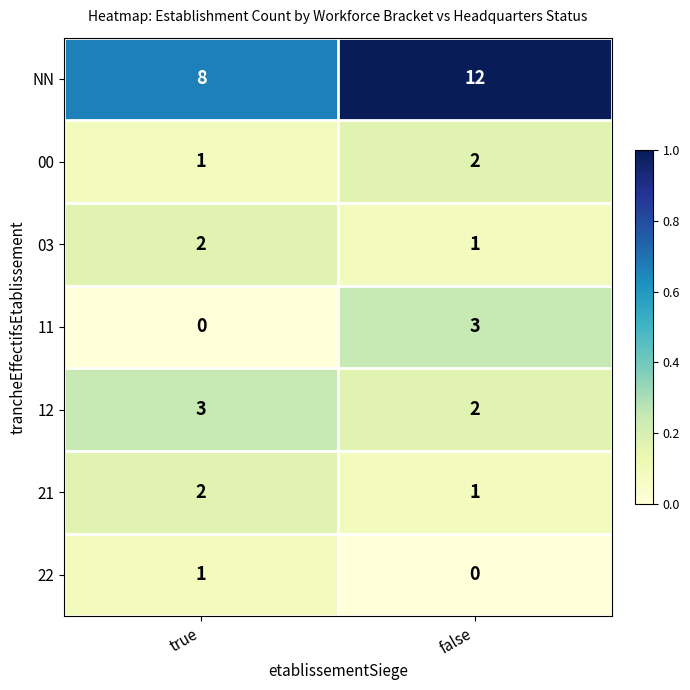

The value of 00 at false is 1. True or false?

False